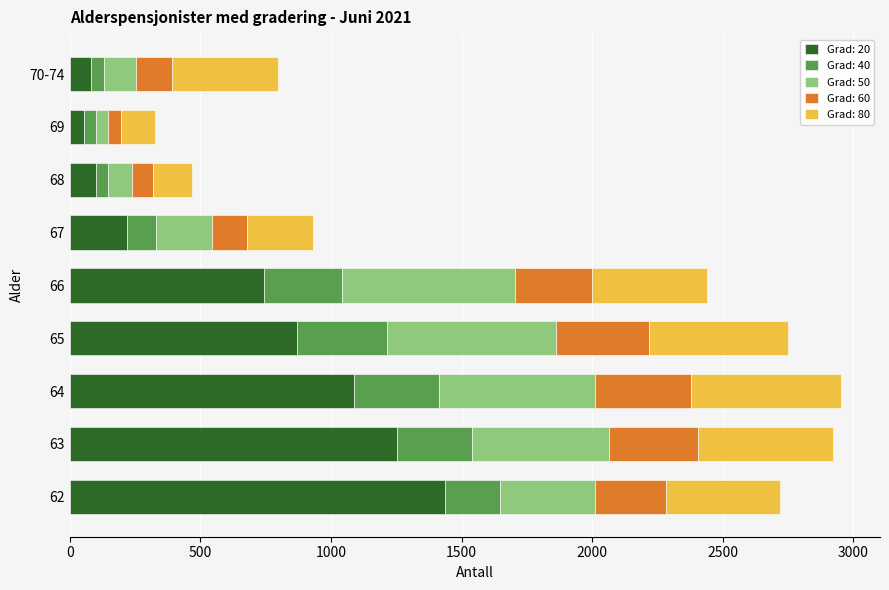

True or false: Grad: 20 has a value of 1252 at 63.

True